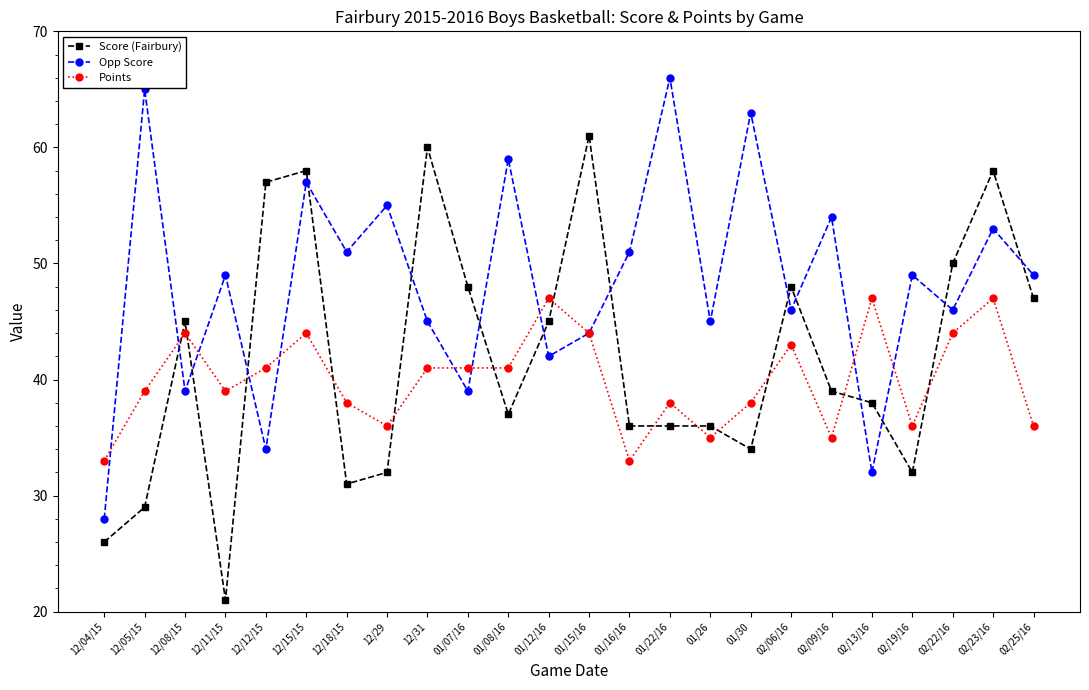

What is the sum of the Opp Score values at 01/07/16 and 02/23/16?

92